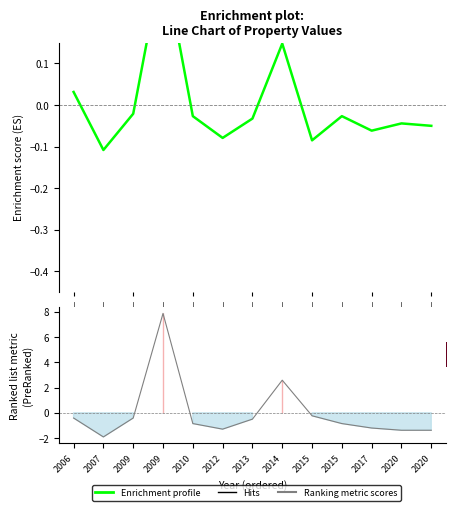

Which series has the largest range (max minus min)?

Ranking metric scores